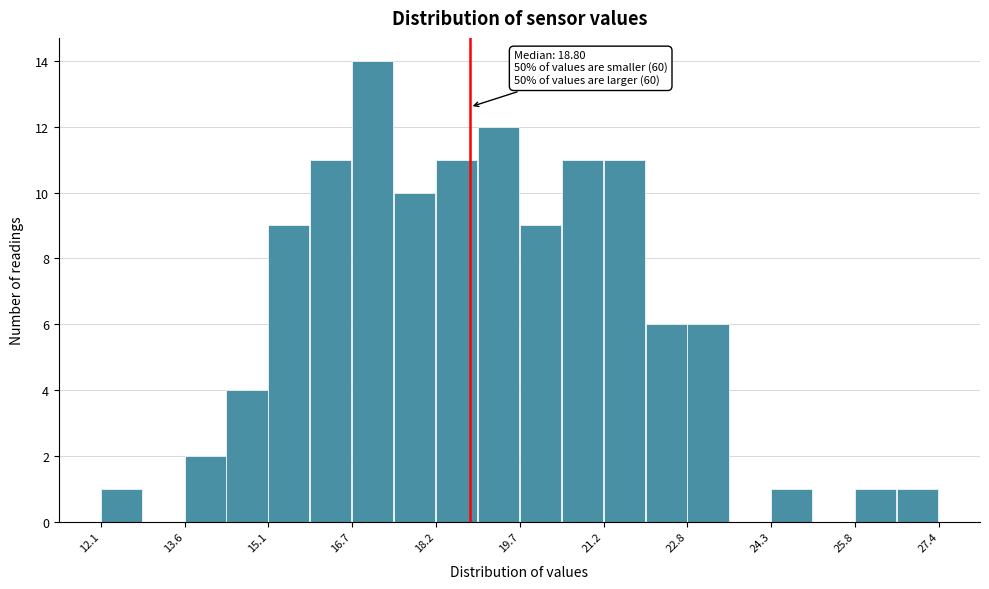

Around what value on the x-axis is the tallest bar? Give the approximate position of its centre, as read against the axis.

17.0